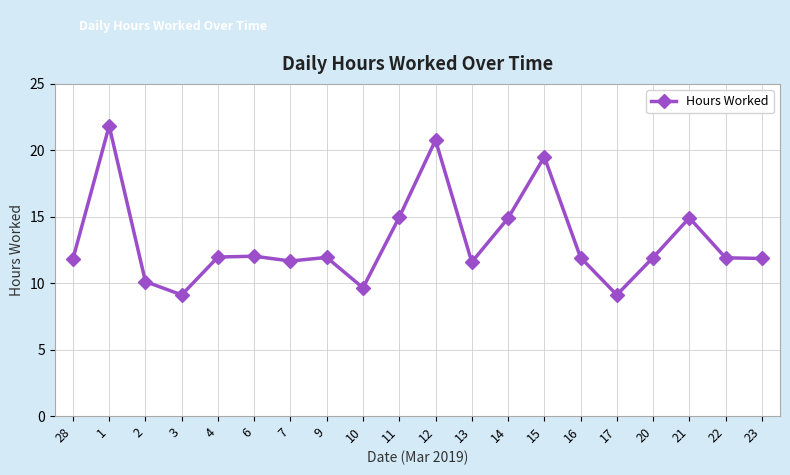

Read the value at 20.

11.9